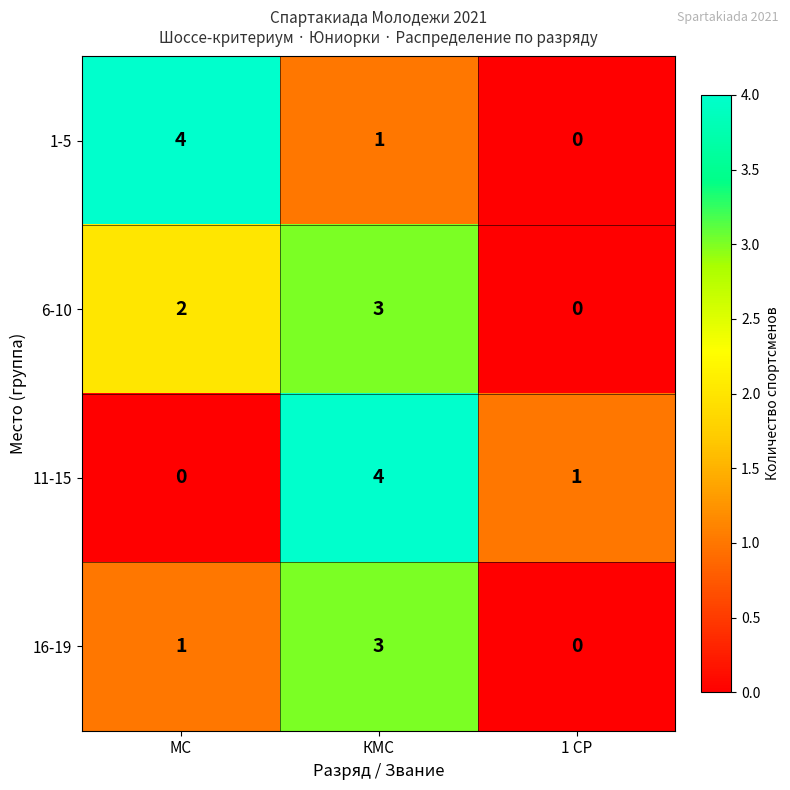

Which series changed the most between МС and 1 СР?

1-5